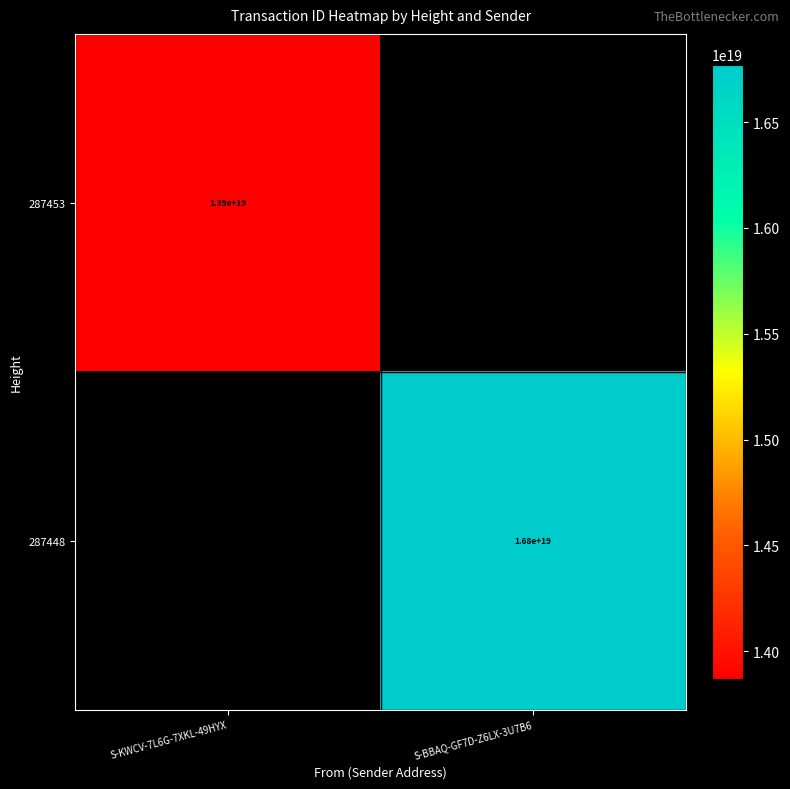

Is the value of 287448 at S-BBAQ-GF7D-Z6LX-3U7B6 greater than the value of 287453 at S-KWCV-7L6G-7XKL-49HYX?

Yes